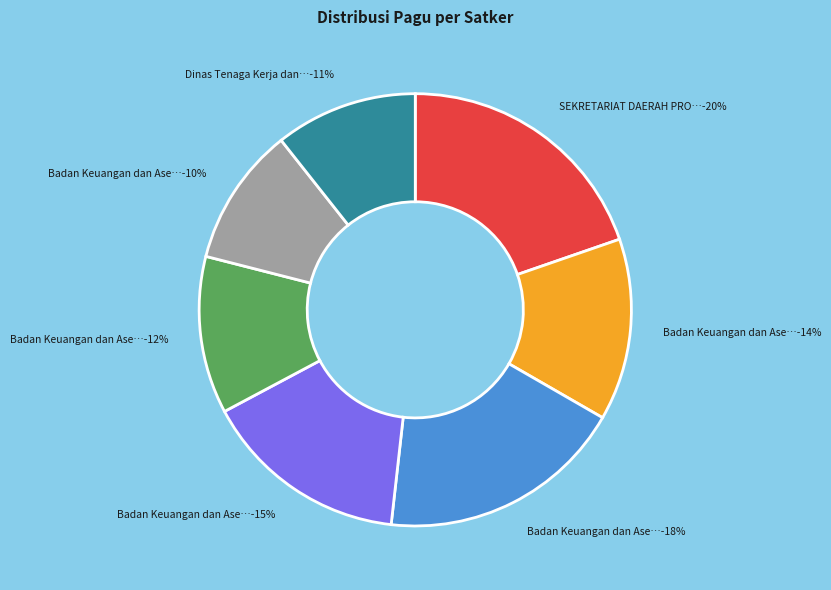

How many slices are in this pie chart?

7